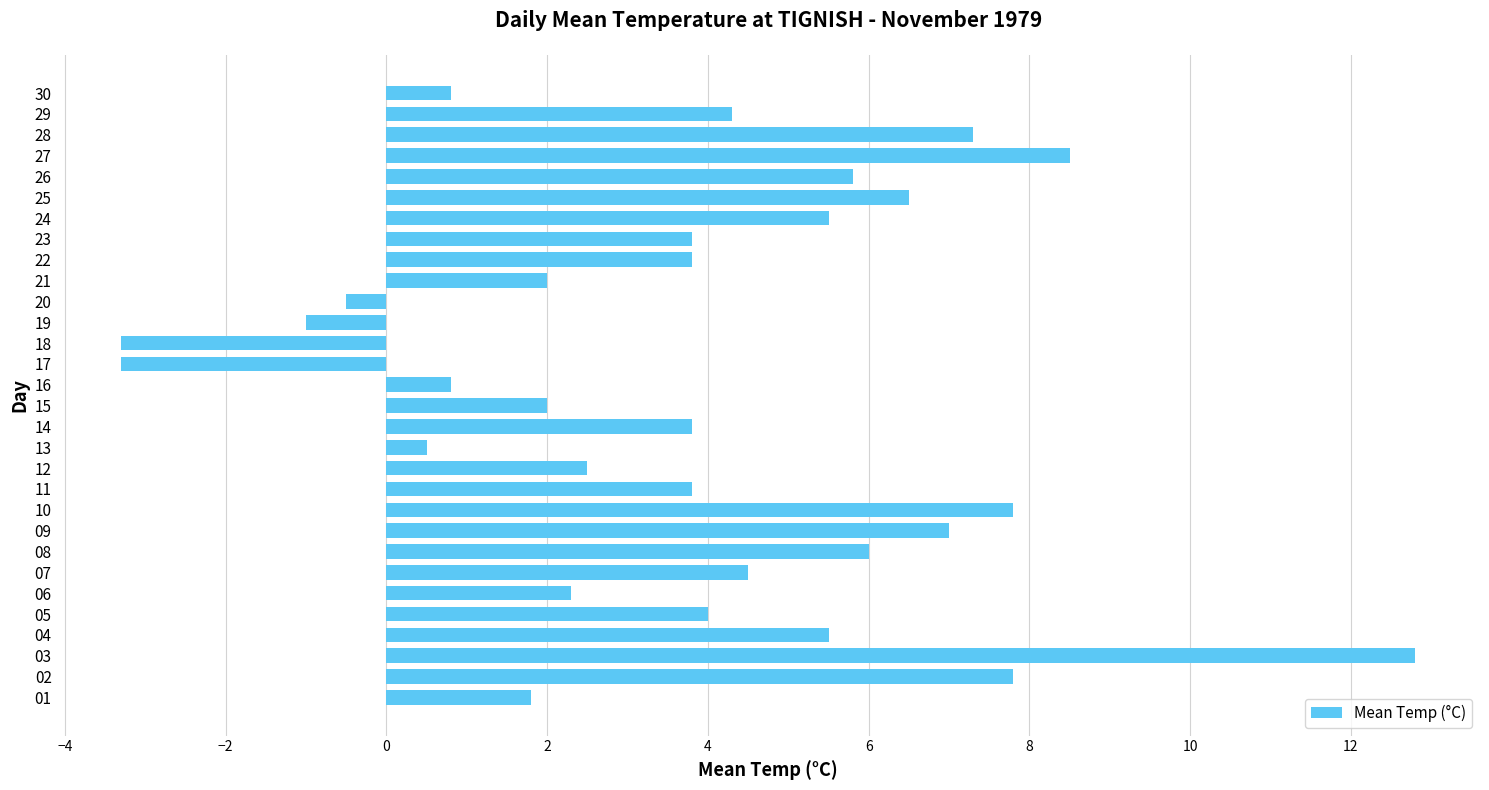

Reading bottom to top, list all the values displayed in this chart.

1.8	7.8	12.8	5.5	4.0	2.3	4.5	6.0	7.0	7.8	3.8	2.5	0.5	3.8	2.0	0.8	-3.3	-3.3	-1.0	-0.5	2.0	3.8	3.8	5.5	6.5	5.8	8.5	7.3	4.3	0.8